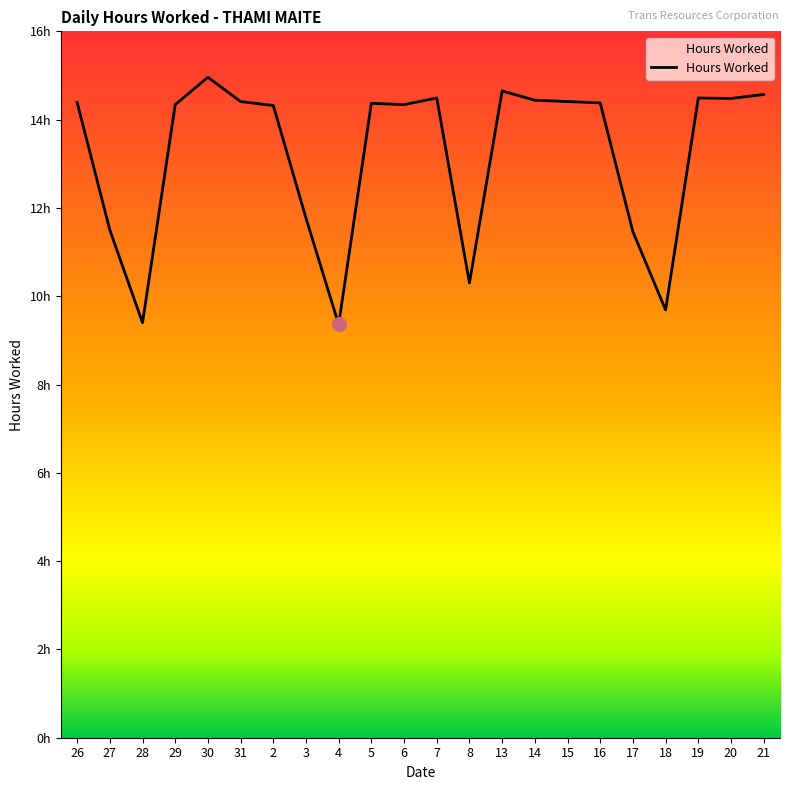

What is the sum of all values?

290.5